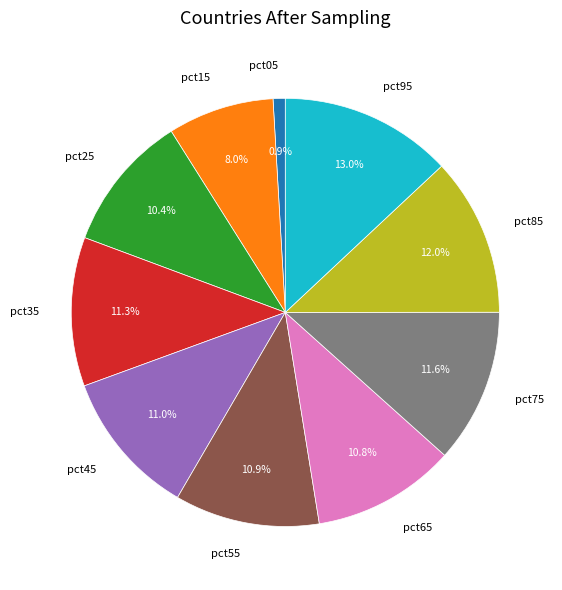

True or false: pct25 accounts for 10% of the total.

True